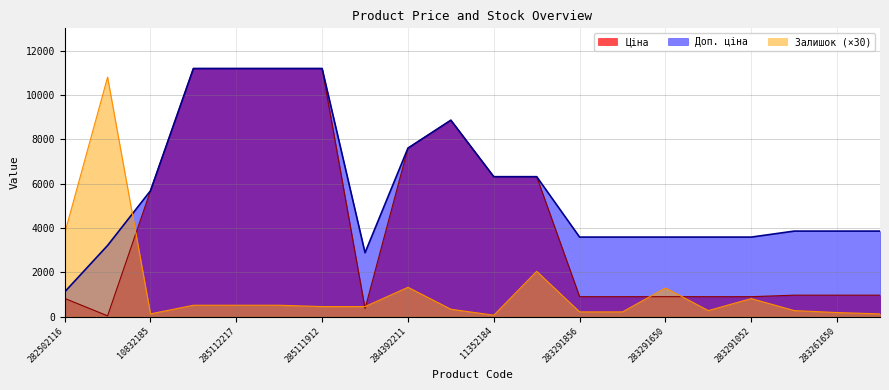

What is the label of the 14th point from the left?

283291651